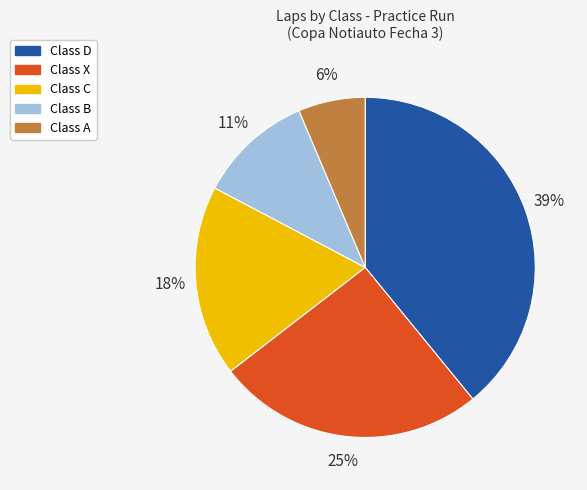

Does any single category account for the majority?

No